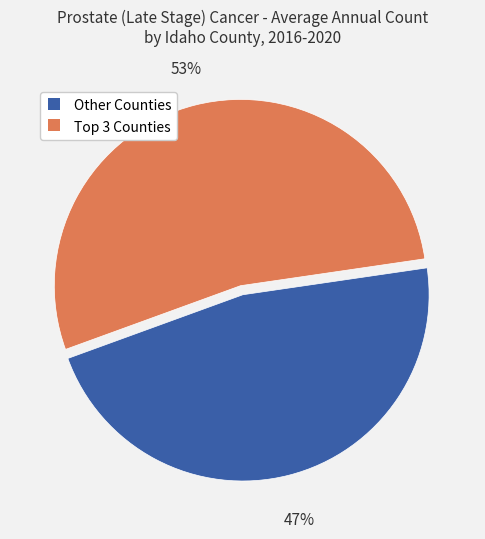

To the nearest percent, what is the average slice percentage?

50%